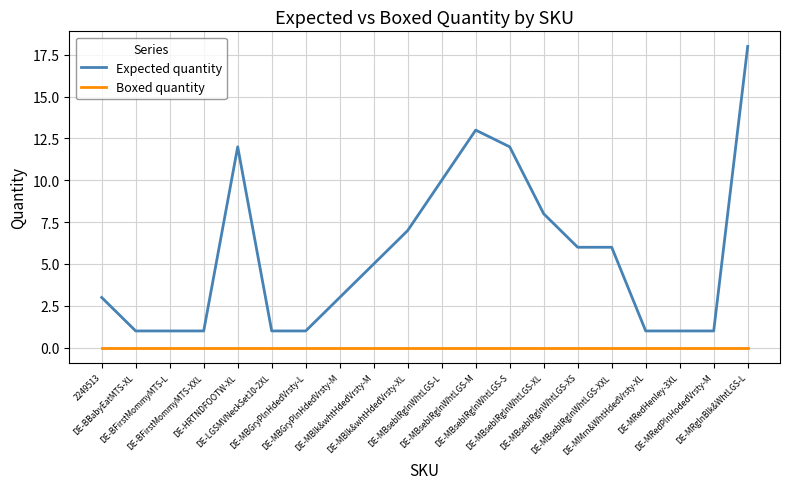

List the series in order of their peak value, lowest first.

Boxed quantity, Expected quantity